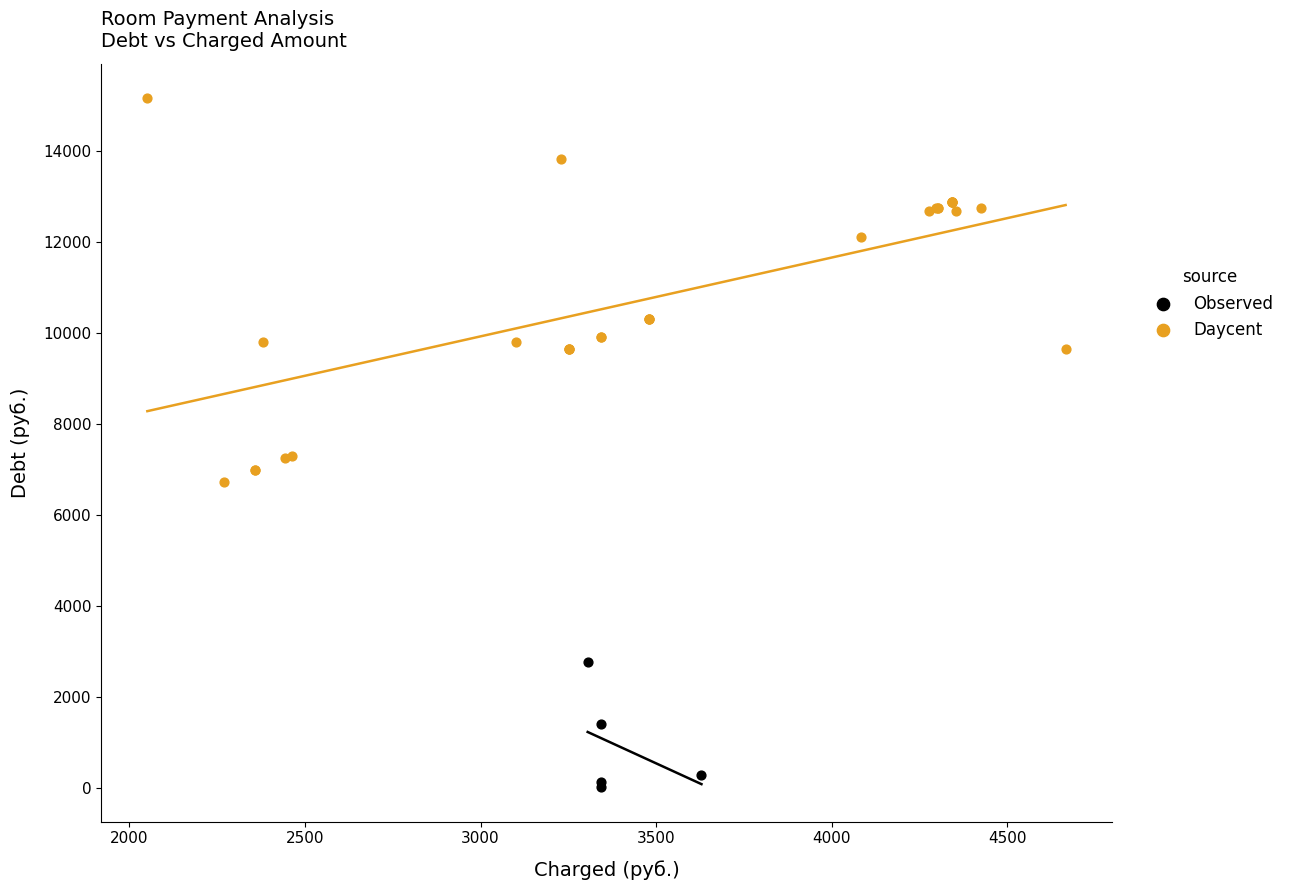

Which series contains the lowest Y value?

Observed